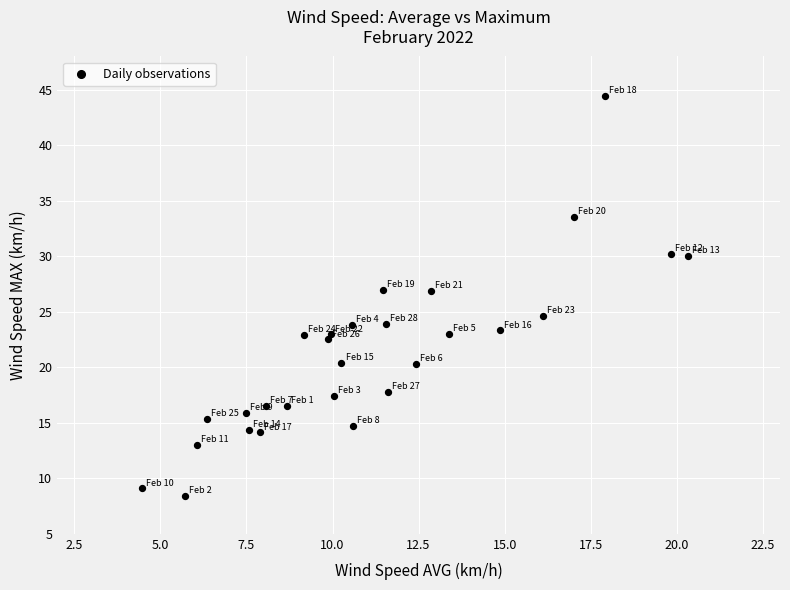

What is the range of Y values (max minus min)?

36.1